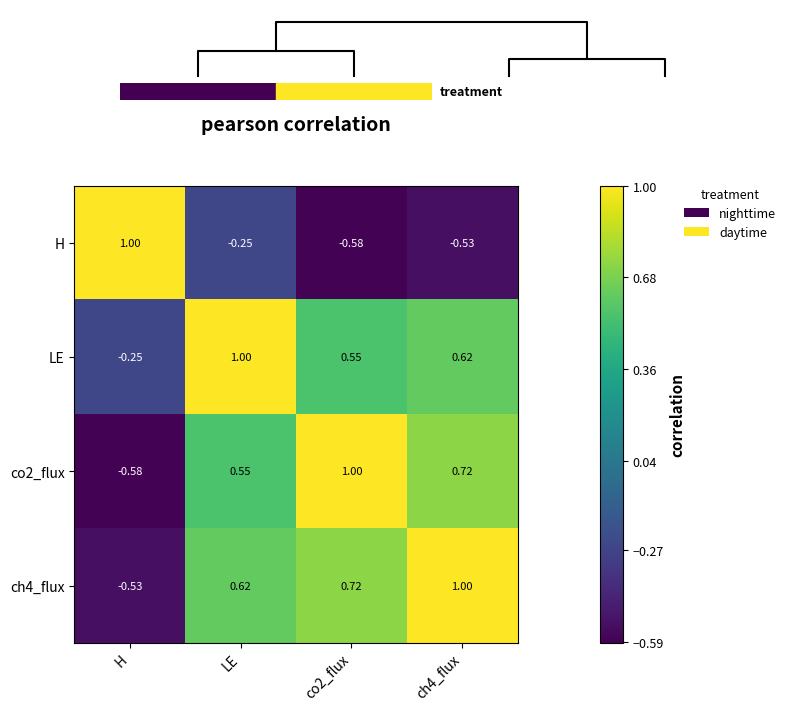

At which label does ch4_flux first exceed 0?

LE